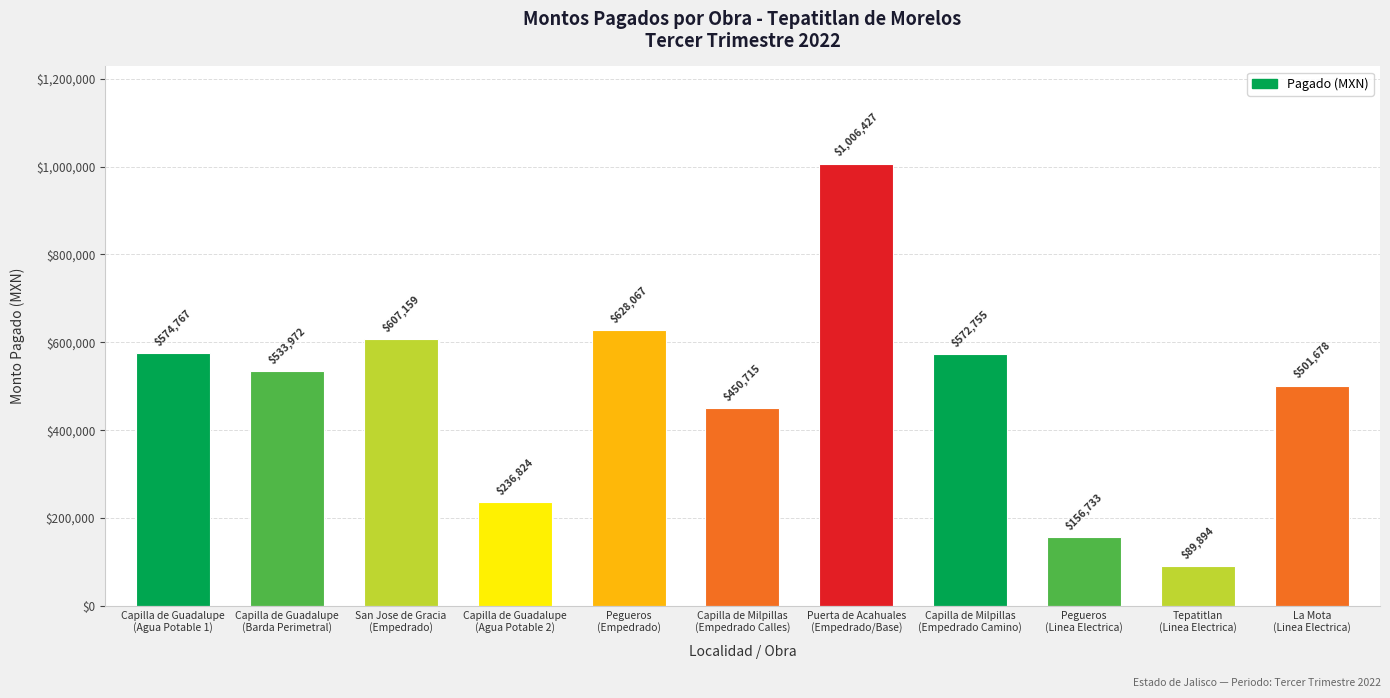

Rank the categories by value from highest to lowest.

Puerta de Acahuales
(Empedrado/Base), Pegueros
(Empedrado), San Jose de Gracia
(Empedrado), Capilla de Guadalupe
(Agua Potable 1), Capilla de Milpillas
(Empedrado Camino), Capilla de Guadalupe
(Barda Perimetral), La Mota
(Linea Electrica), Capilla de Milpillas
(Empedrado Calles), Capilla de Guadalupe
(Agua Potable 2), Pegueros
(Linea Electrica), Tepatitlan
(Linea Electrica)